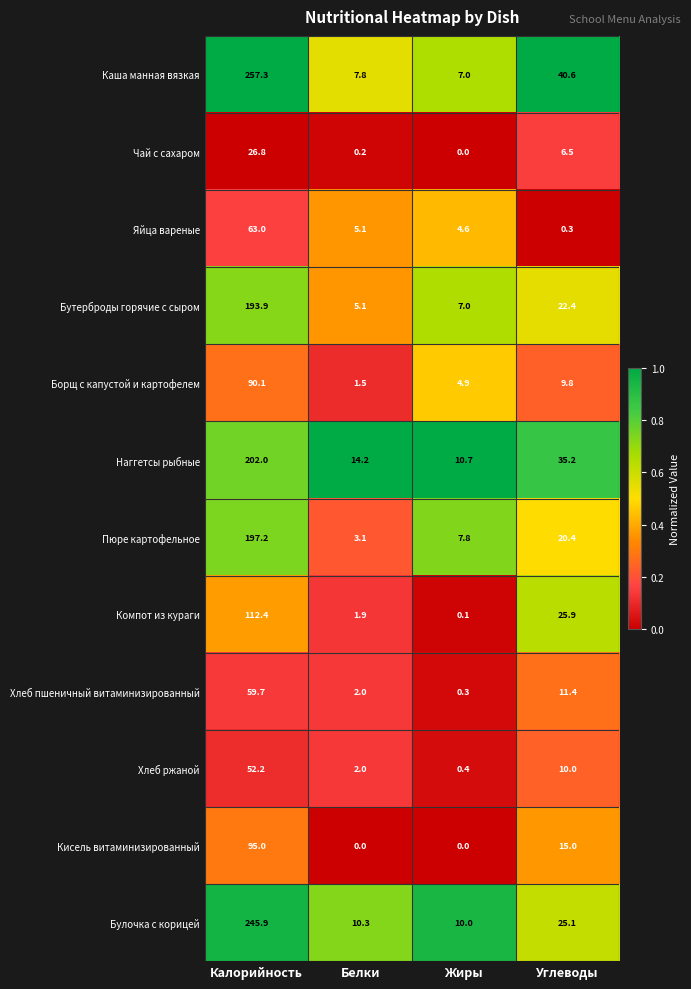

The value of Булочка с корицей at Жиры is 14.5. True or false?

False